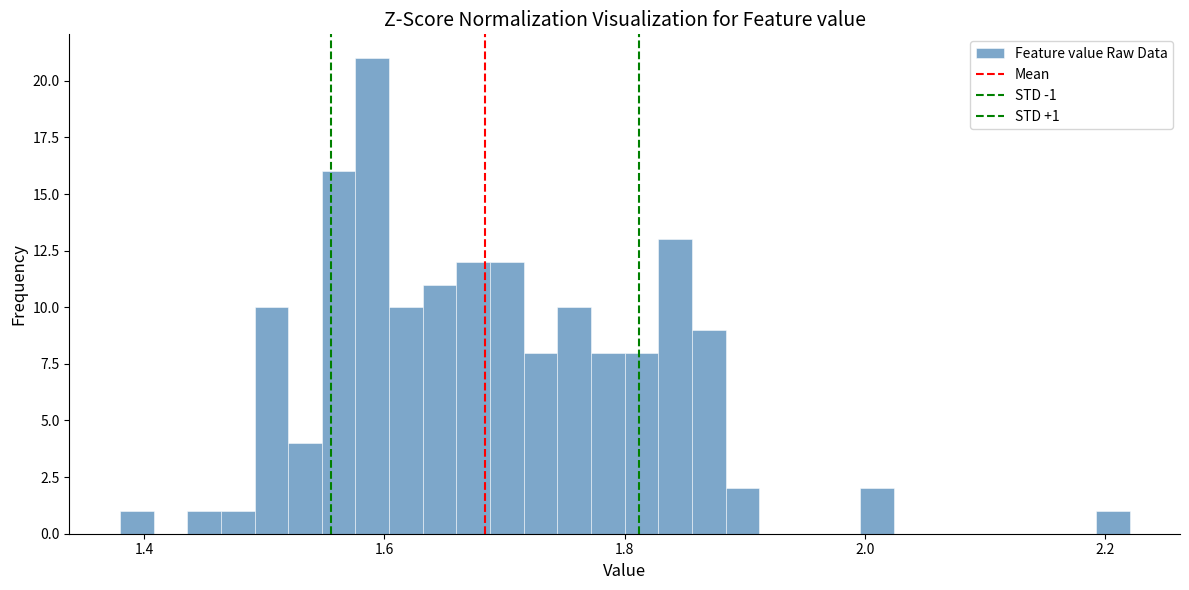

Read against the x-axis, roughly where is the centre of the tallest bar?

1.60